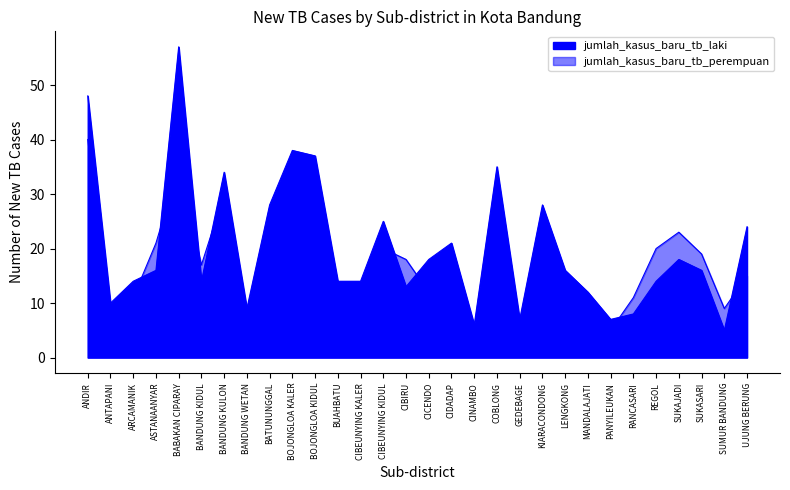

What is the total value across all series at RANCASARI?

19